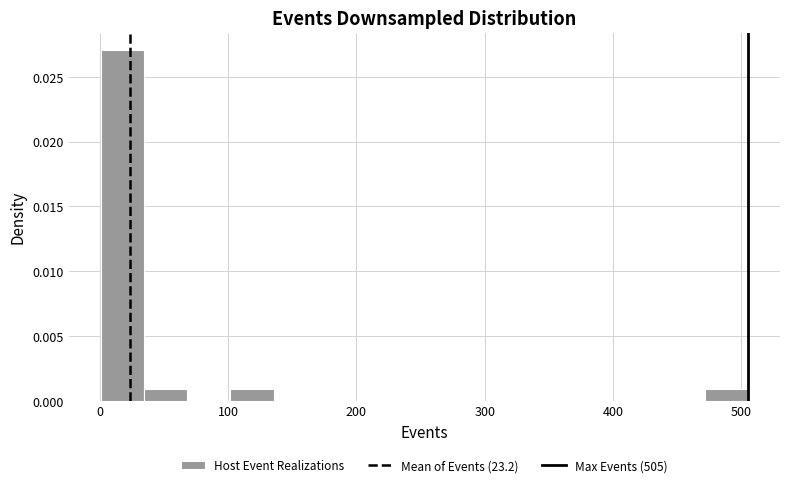

Around what value on the x-axis is the tallest bar? Give the approximate position of its centre, as read against the axis.

20